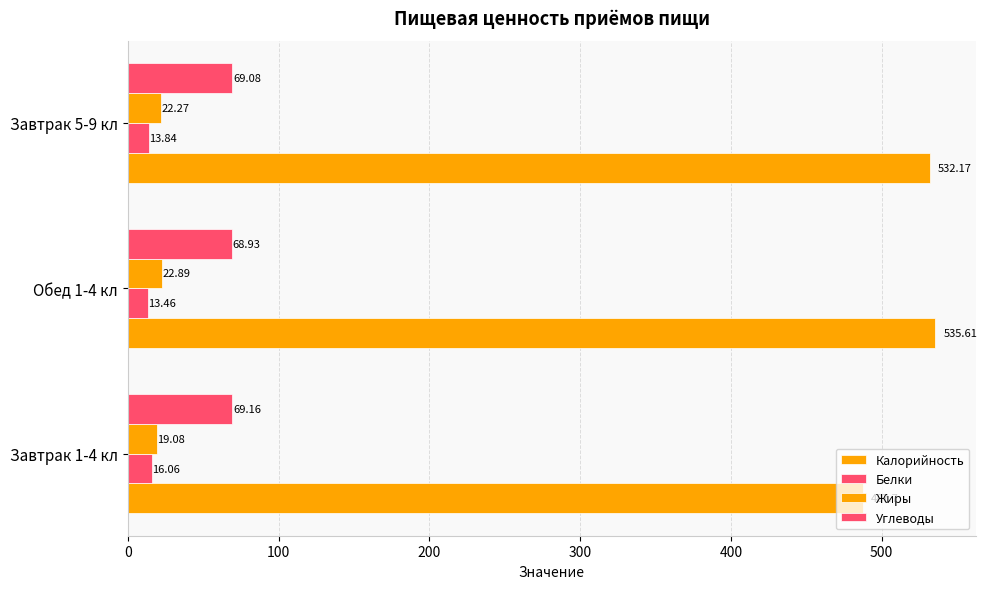

Reading left to right, extract all data points from this chart.

Калорийность: 487.7	535.6	532.2
Белки: 16.1	13.5	13.8
Жиры: 19.1	22.9	22.3
Углеводы: 69.2	68.9	69.1